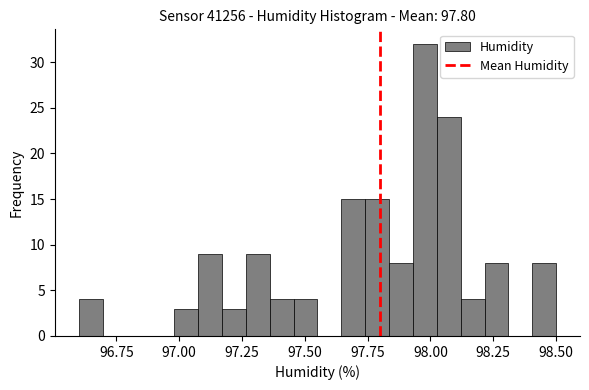

Around what value on the x-axis is the tallest bar? Give the approximate position of its centre, as read against the axis.

98.00